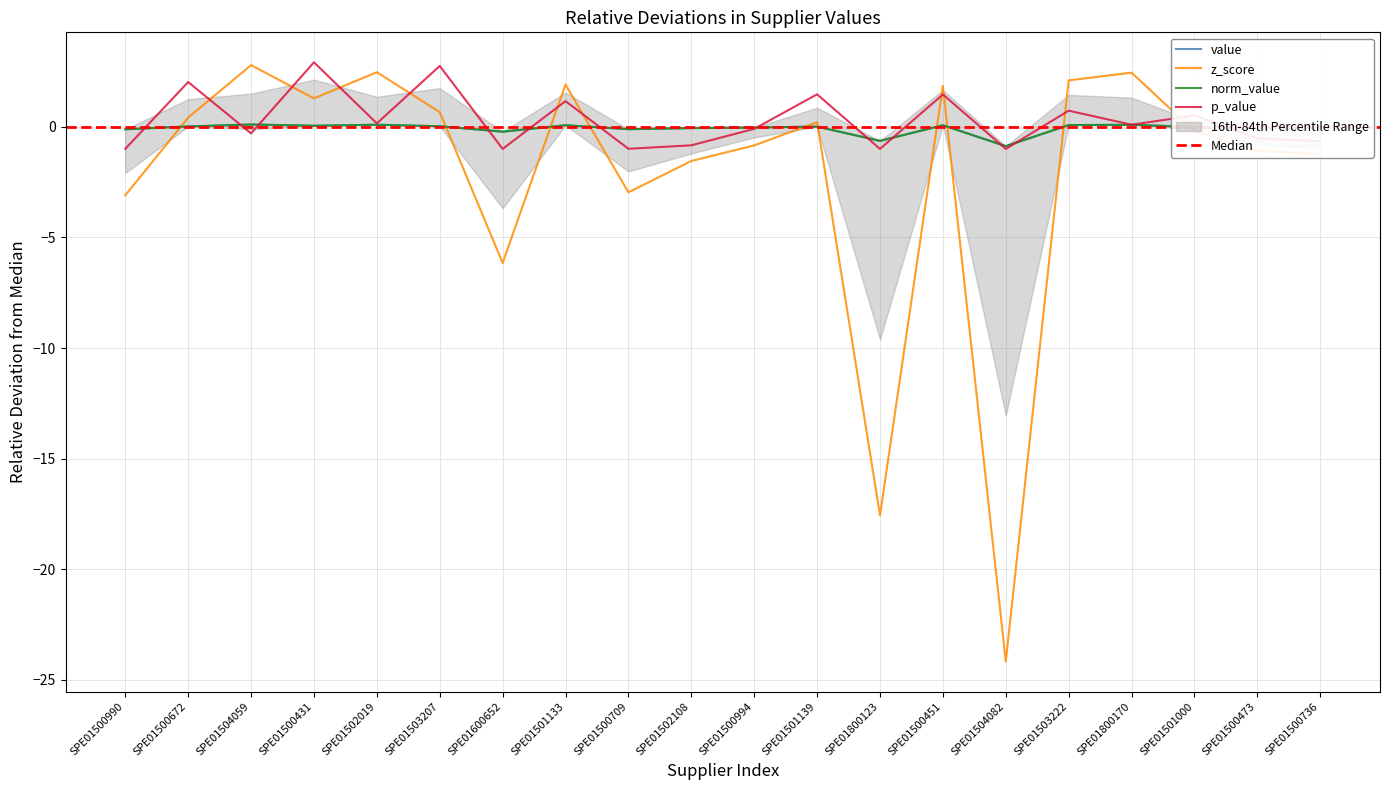

What is the highest value of the z_score series?

2.8